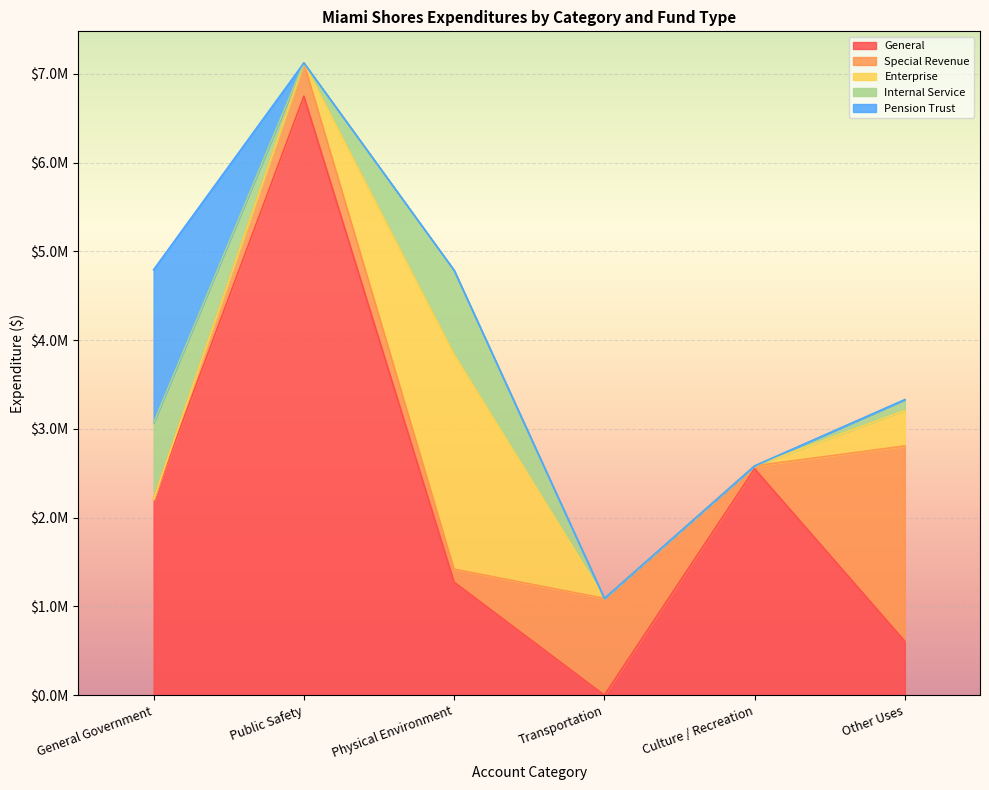

What is the difference between the maximum and minimum values in the Enterprise series?

2416869